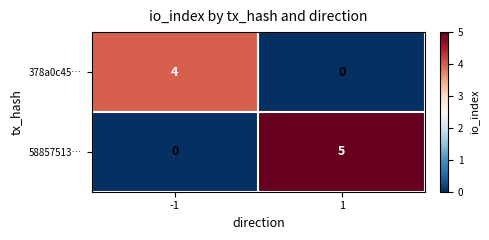

The value of 58857513… at -1 is 0. True or false?

True